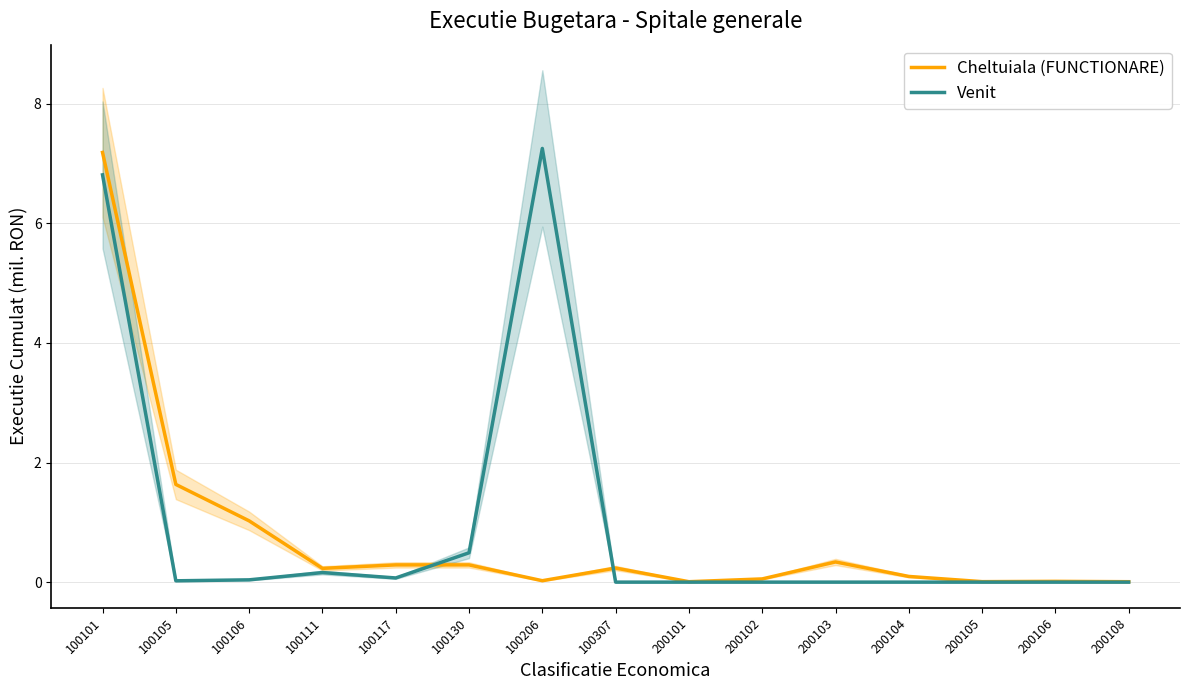

True or false: Cheltuiala (FUNCTIONARE) and Venit intersect in this chart.

True